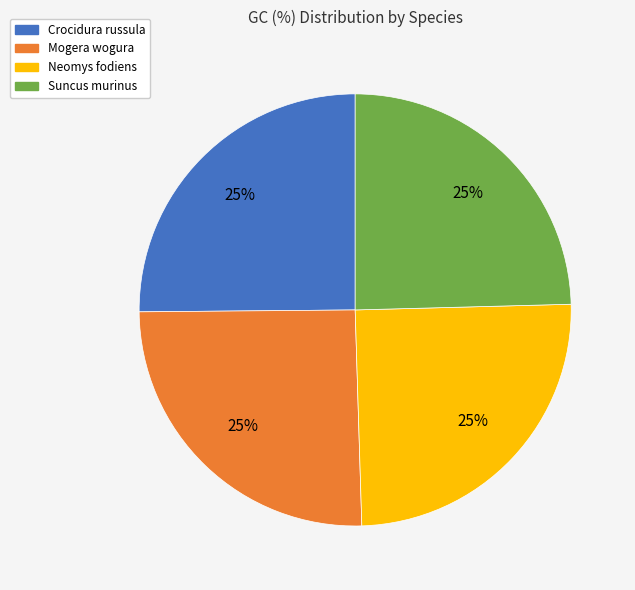

What is the ratio of the value at Suncus murinus to the value at Neomys fodiens?

1.0